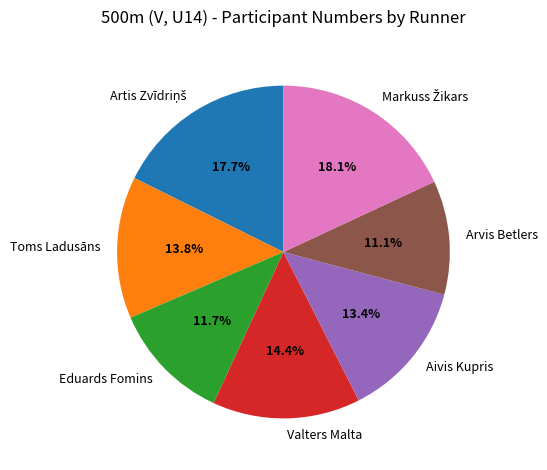

The Valters Malta slice represents 14% of the pie. True or false?

True